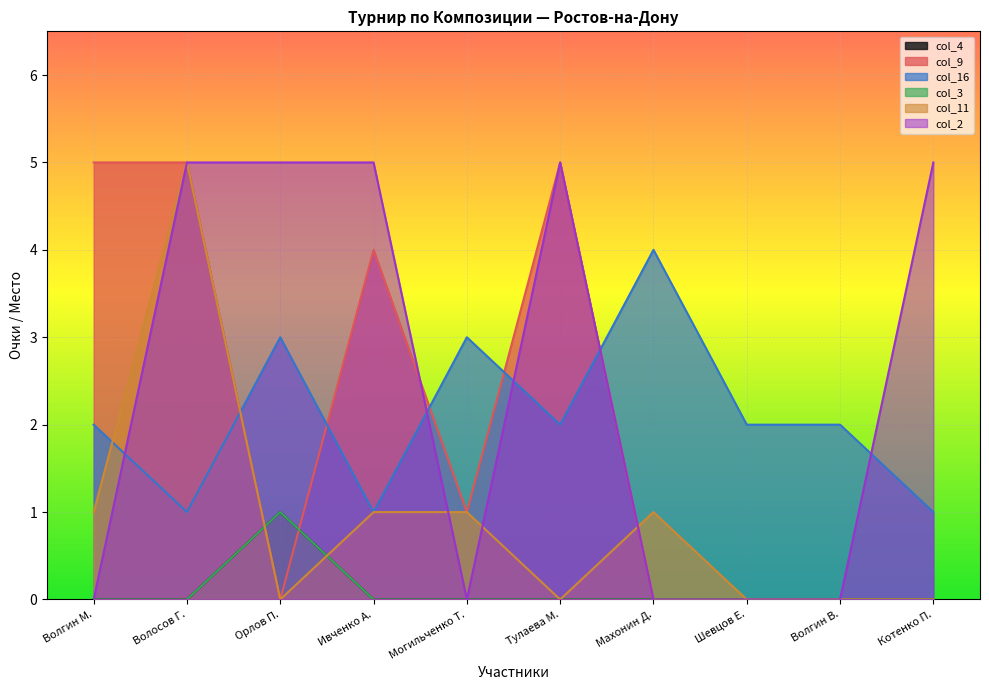

At which label does col_11 first exceed 1?

Волосов Г.